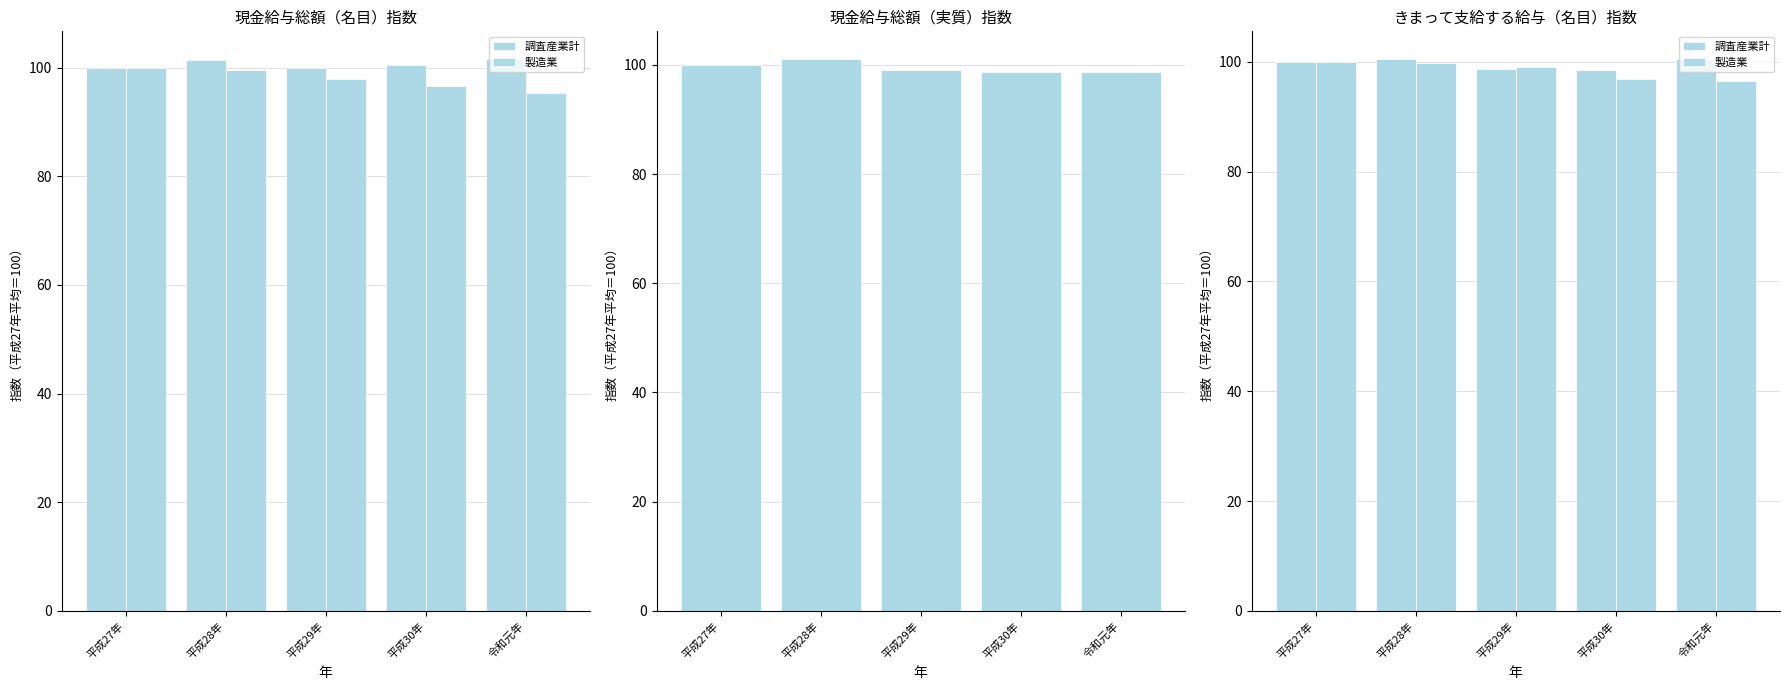

Where is 調査産業計 nearest to the value 99?

平成29年